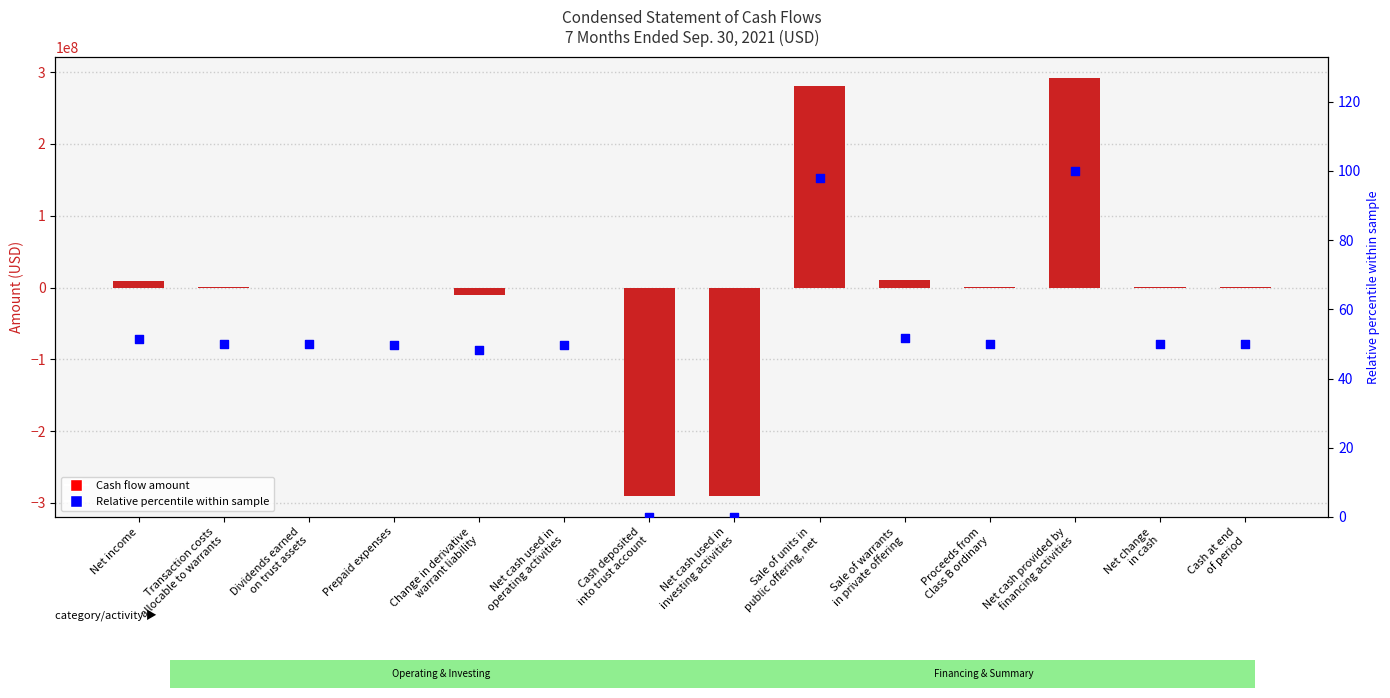

Which series has the largest Y range (max minus min)?

Cash Flow Amount (USD)